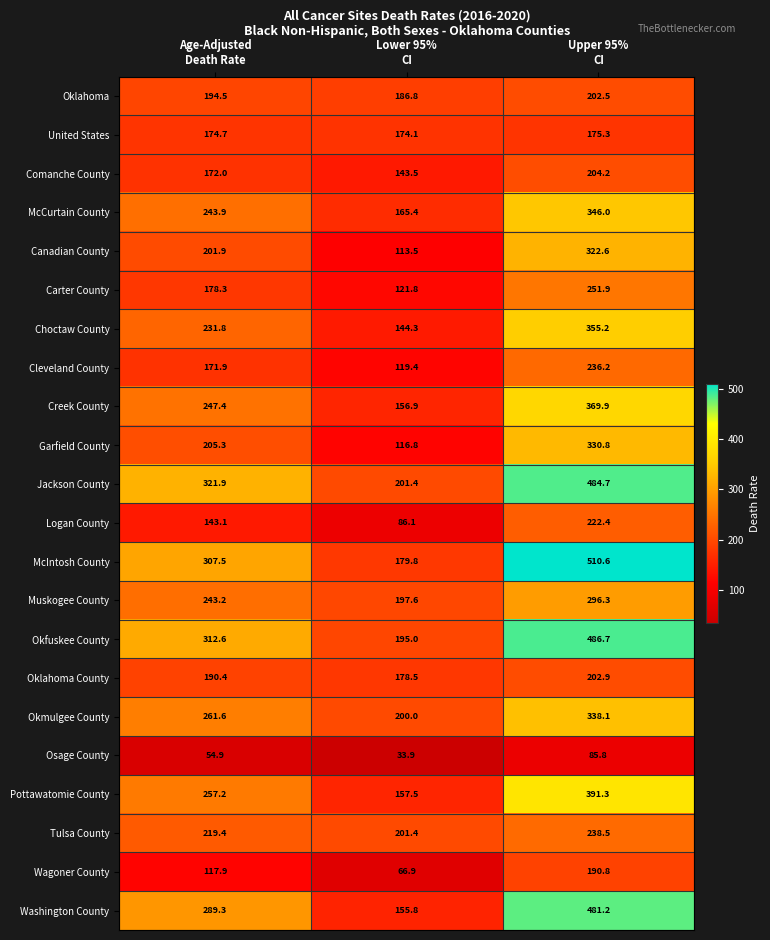

How many categories are shown in the chart?

3